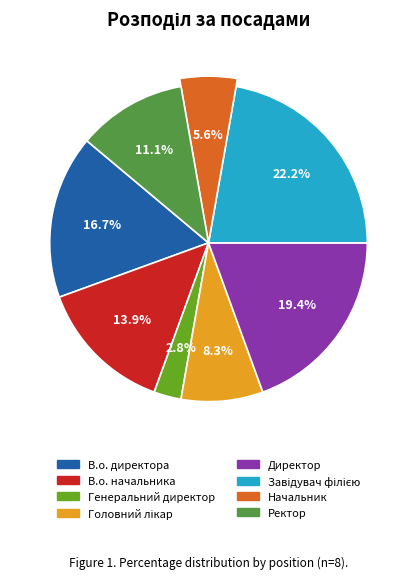

How many slices are in this pie chart?

8